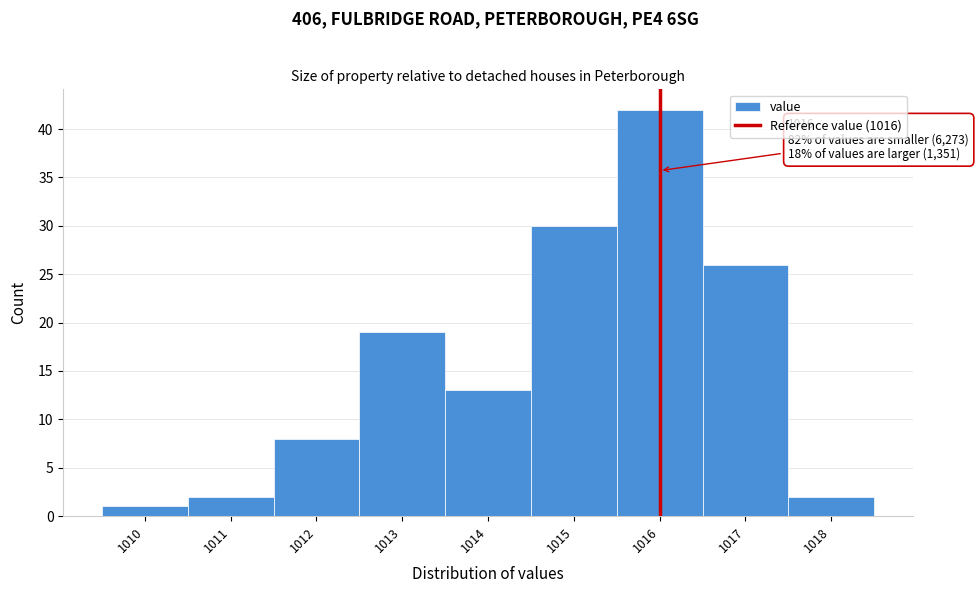

Over which range of the x-axis is the bar tallest?

1015.5 to 1016.5